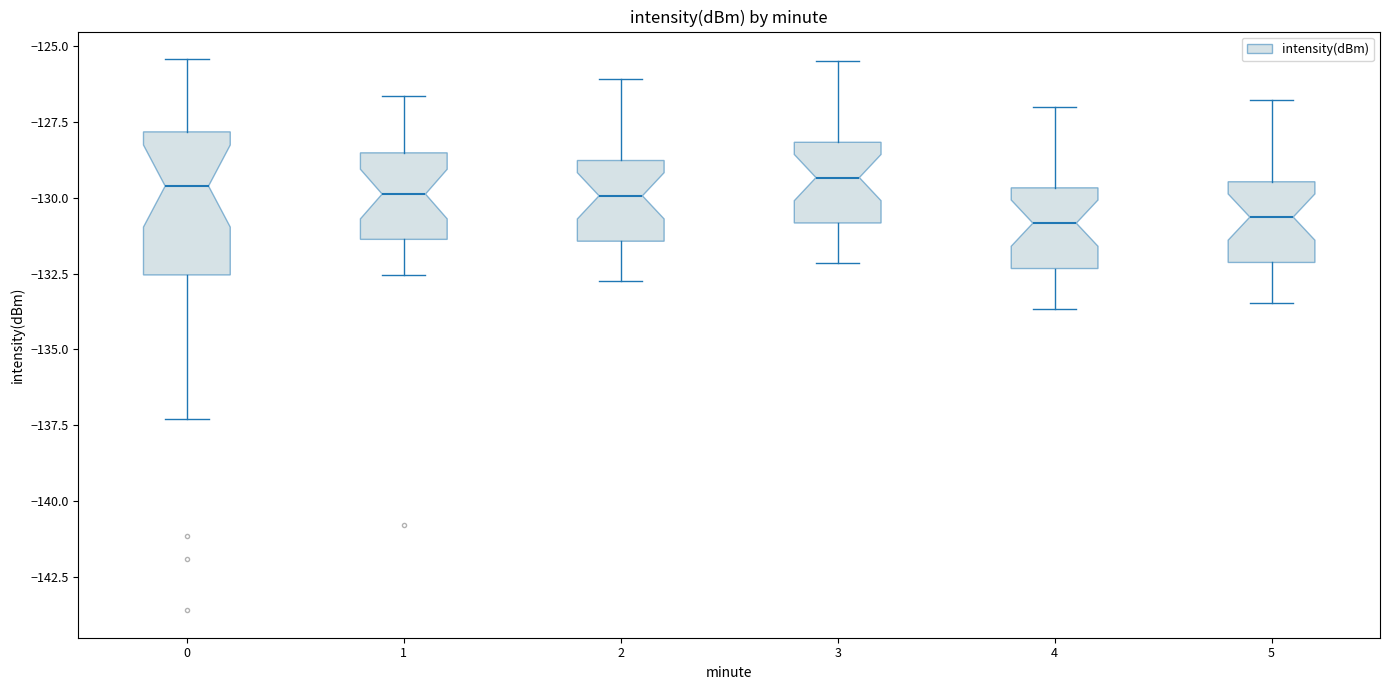

Where is the lower edge of the box at x = 2 on the y-axis? The values are not printed on the chart, so give them approximately, as read against the axis.

-131.5